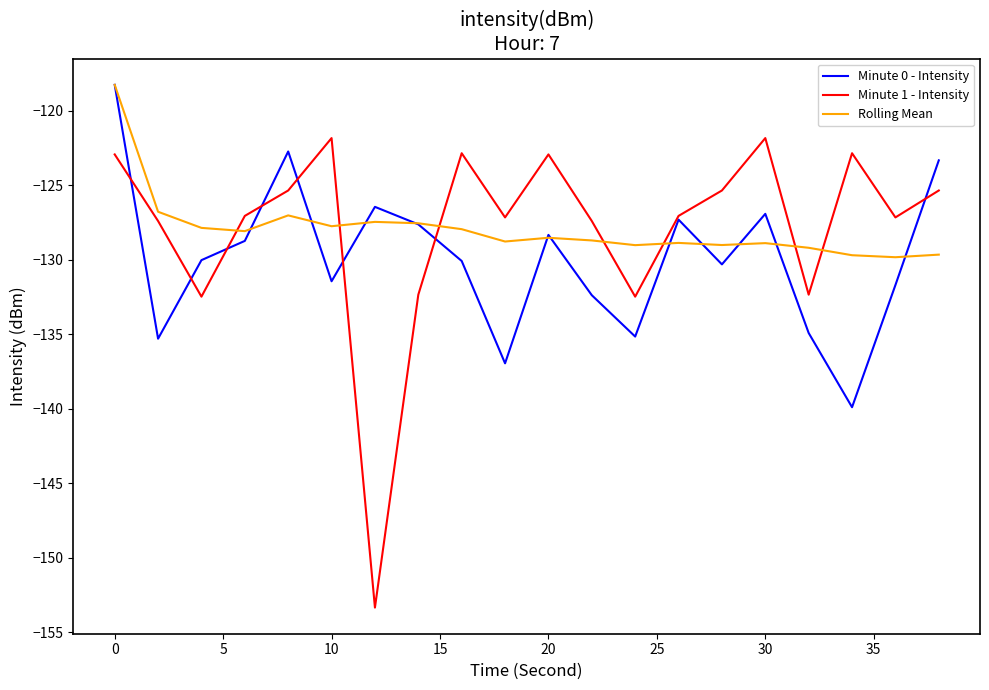

What is the minimum value shown in the chart?

-153.3